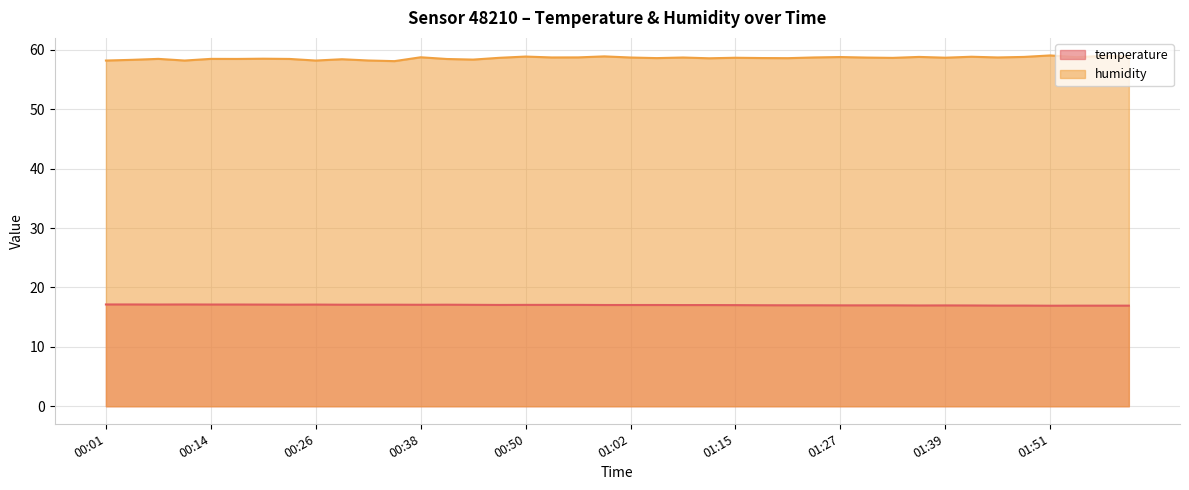

Reading right to left, list all the values displayed in this chart.

temperature: 16.9	16.9	16.9	16.9	16.9	16.9	17.0	17.0	17.0	17.0	17.0	17.0	17.0	17.0	17.0	17.0	17.0	17.0	17.0	17.0	17.0	17.1	17.1	17.1	17.1	17.1	17.1	17.1	17.1	17.1	17.1	17.1	17.1	17.1	17.1	17.1	17.1	17.1	17.1	17.1
humidity: 58.9	59.0	58.8	59.0	58.8	58.7	58.8	58.7	58.8	58.6	58.7	58.8	58.7	58.6	58.6	58.7	58.6	58.7	58.6	58.7	58.9	58.7	58.7	58.9	58.6	58.4	58.5	58.7	58.1	58.2	58.4	58.2	58.5	58.5	58.5	58.5	58.2	58.5	58.3	58.2